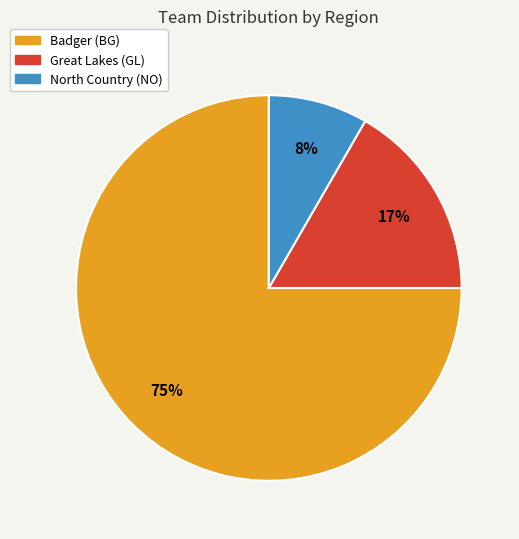

Rank the categories by value from highest to lowest.

Badger (BG), Great Lakes (GL), North Country (NO)